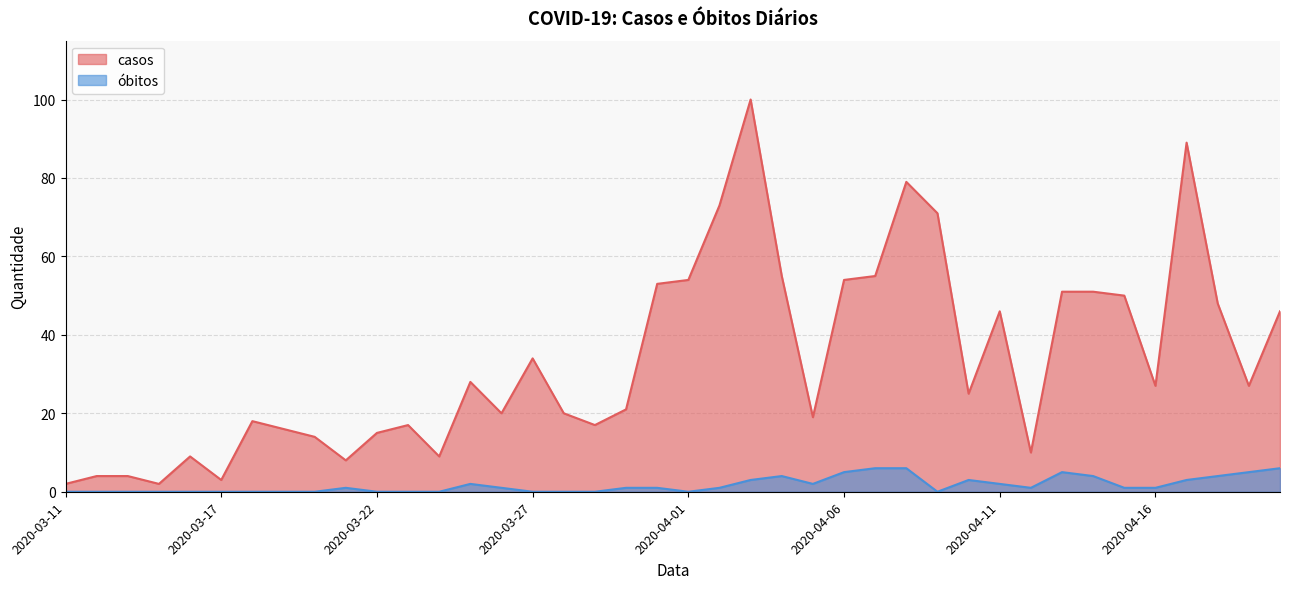

At which label does casos reach its minimum?

2020-03-11